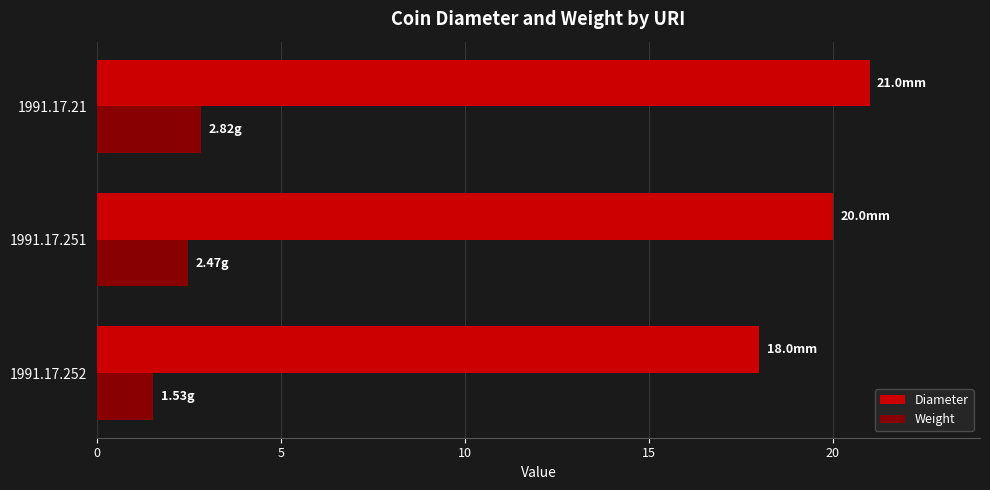

What is the difference between the highest and lowest values at 1991.17.252?

16.5